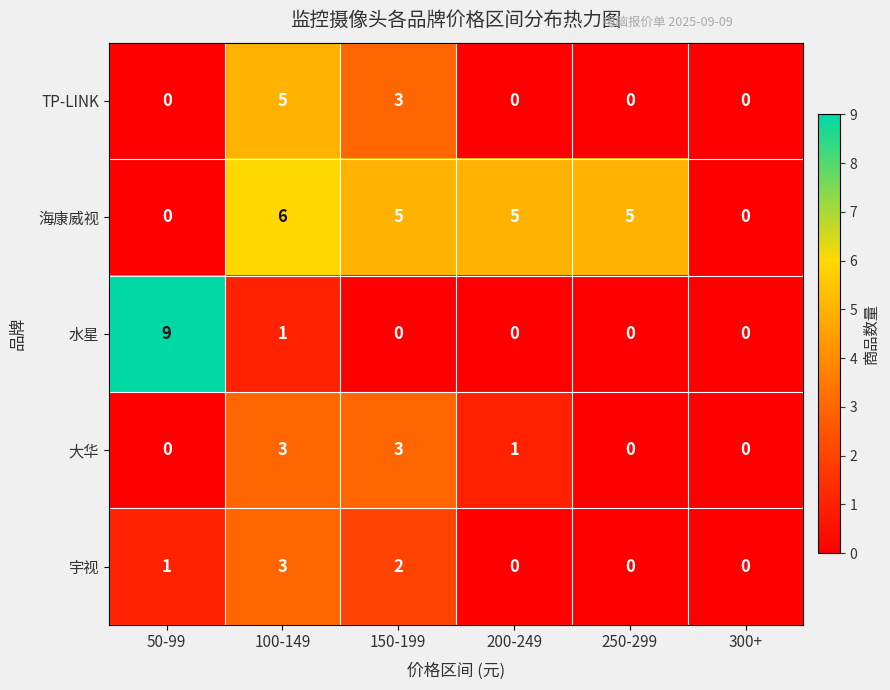

Between 200-249 and 300+, which series saw the biggest shift?

海康威视